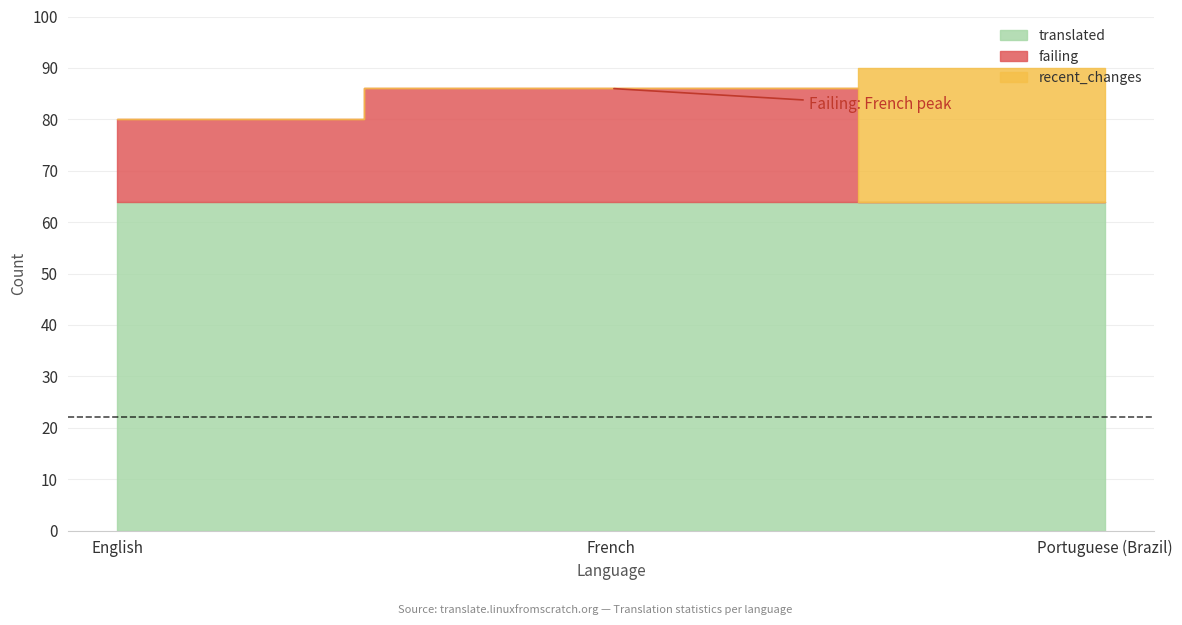

What position from the right is Portuguese (Brazil)?

1